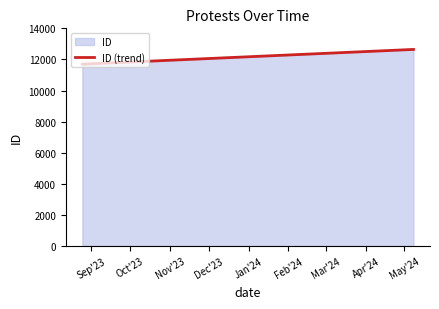

What is the maximum value shown in the chart?

12643